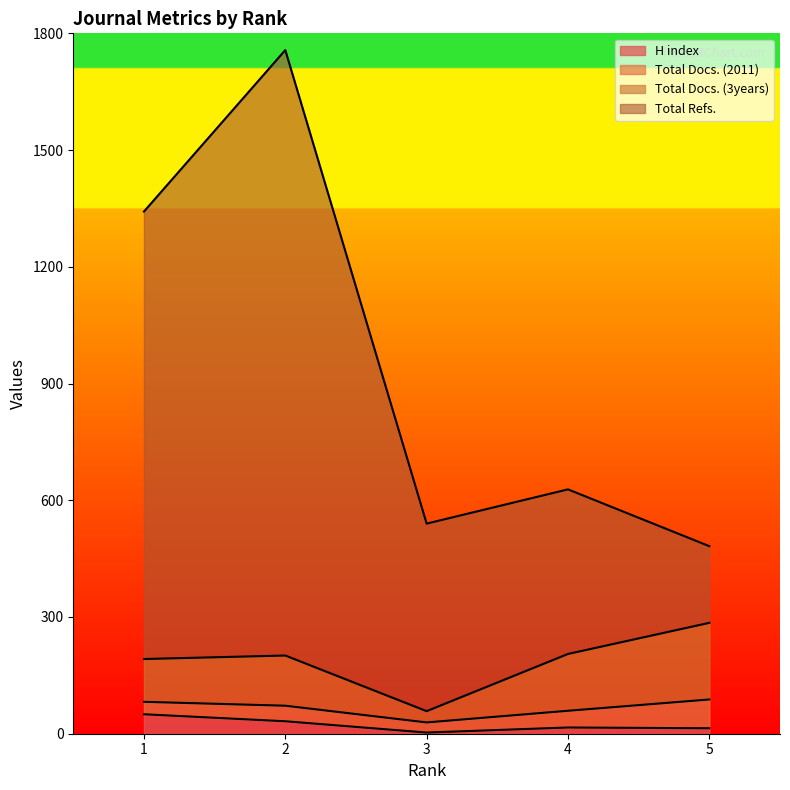

The value of Total Docs. (3years) at 4 is 333. True or false?

False